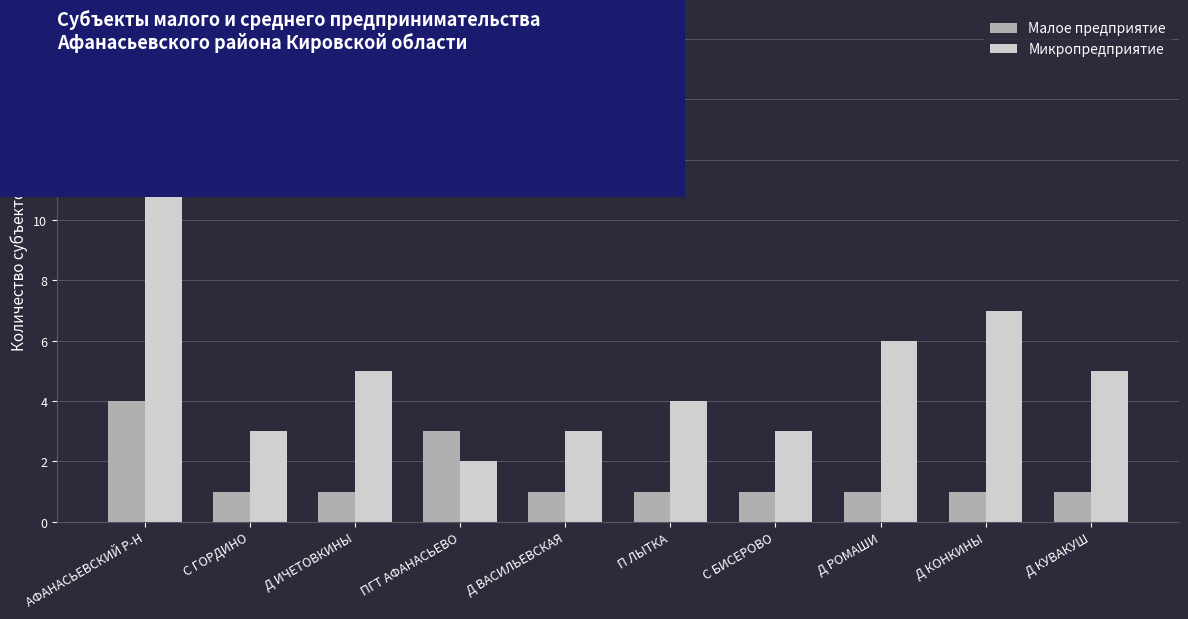

True or false: Микропредприятие has a value of 4 at П ЛЫТКА.

True